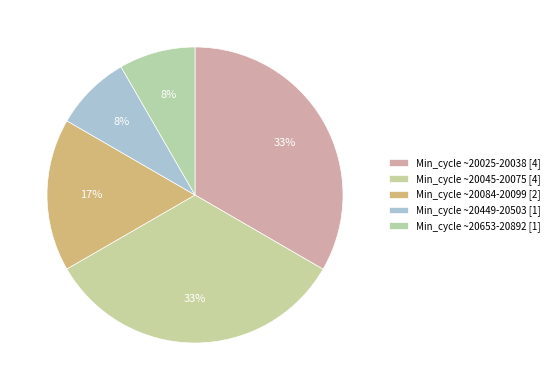

Is there a majority slice in this chart?

No